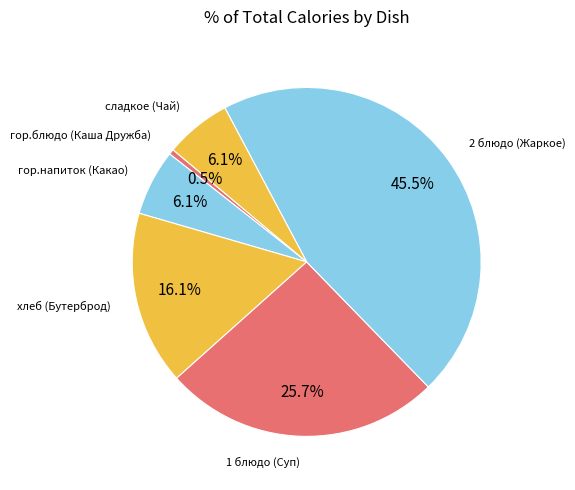

How many slices are in this pie chart?

6